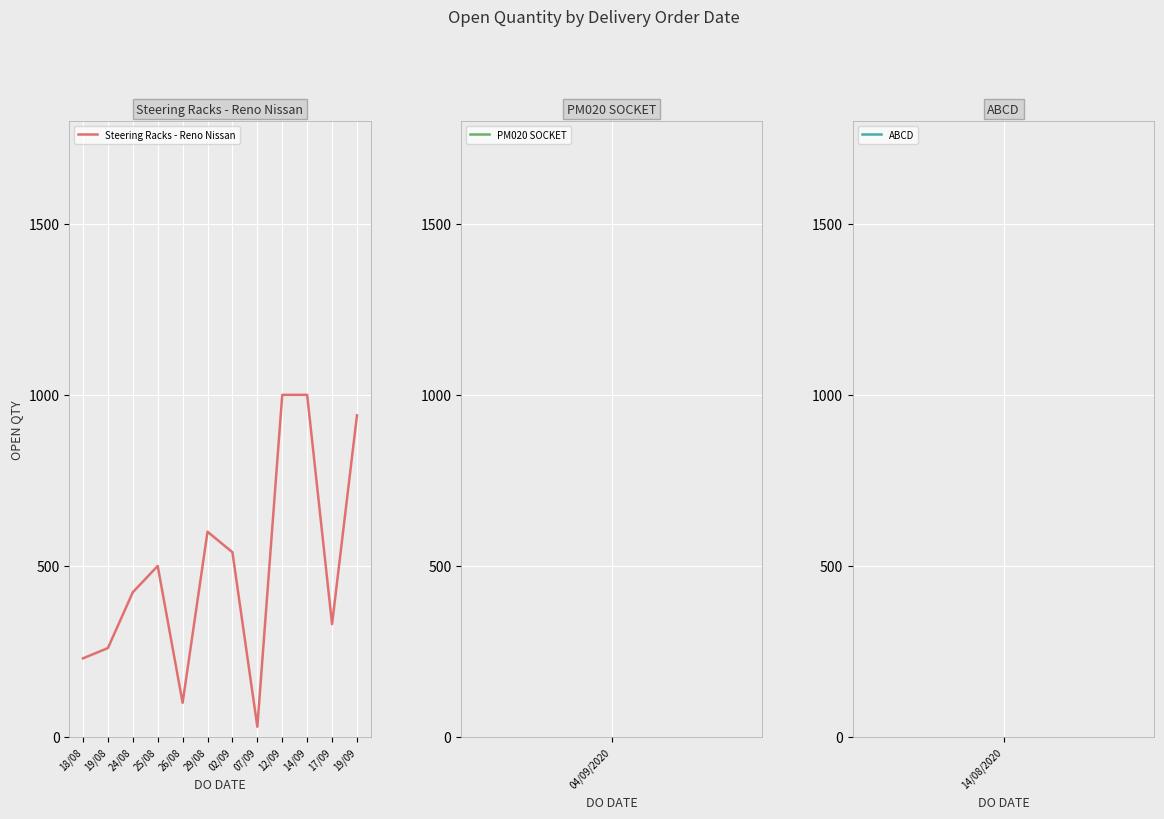

How many lines are shown in the chart?

1